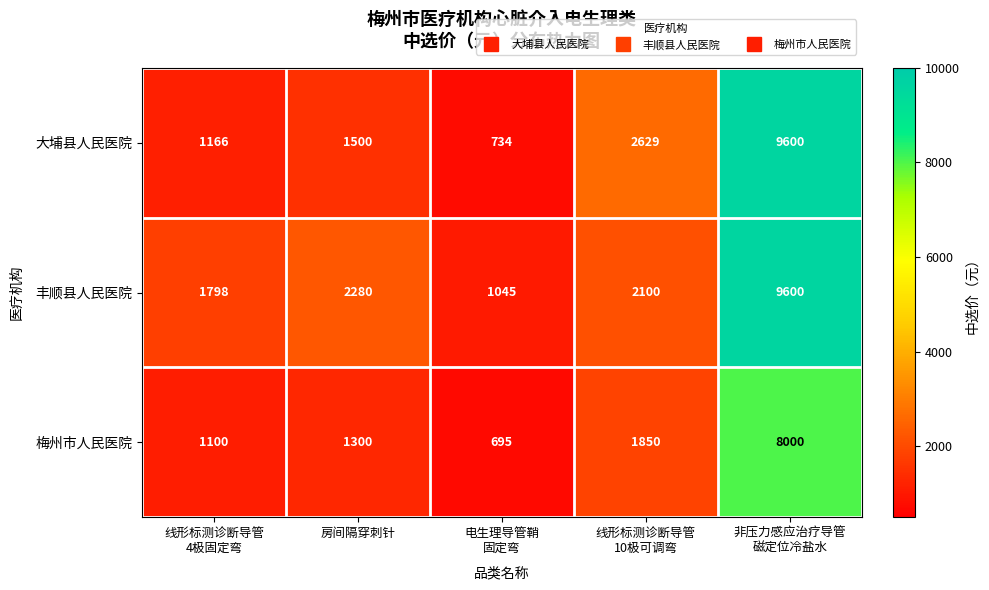

Reading left to right, extract all data points from this chart.

大埔县人民医院: 1166	1500	734	2629	9600
丰顺县人民医院: 1798	2280	1045	2100	9600
梅州市人民医院: 1100	1300	695	1850	8000